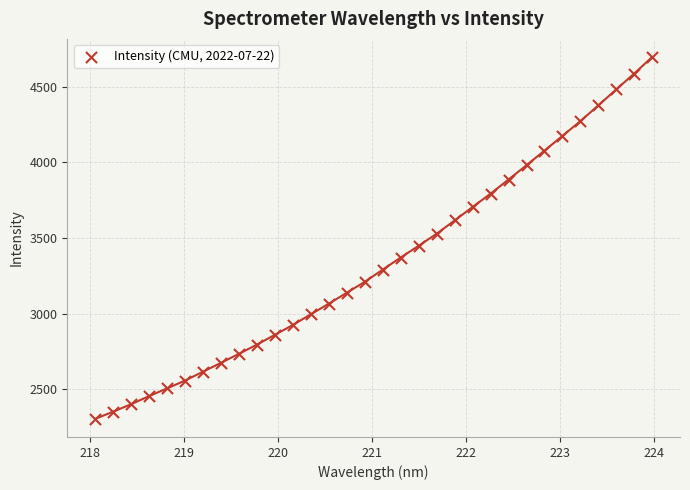

What is the range of X values (max minus min)?

5.9